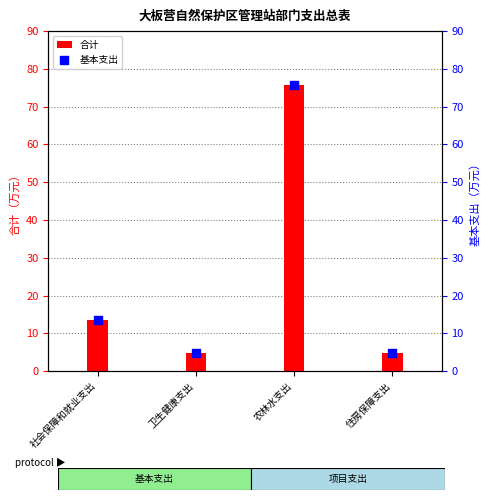

At how many categories does at least one series exceed 17?

1